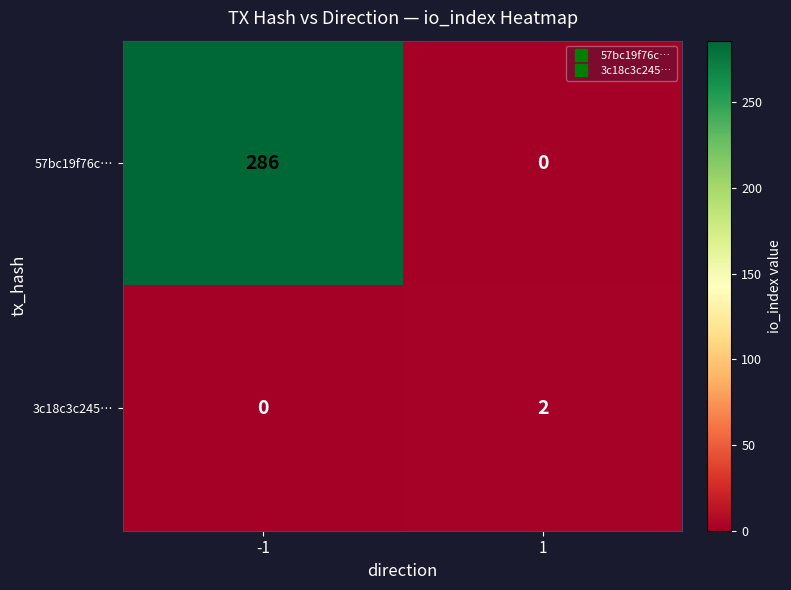

What is the difference between the 57bc19f76c… values at 1 and -1?

286